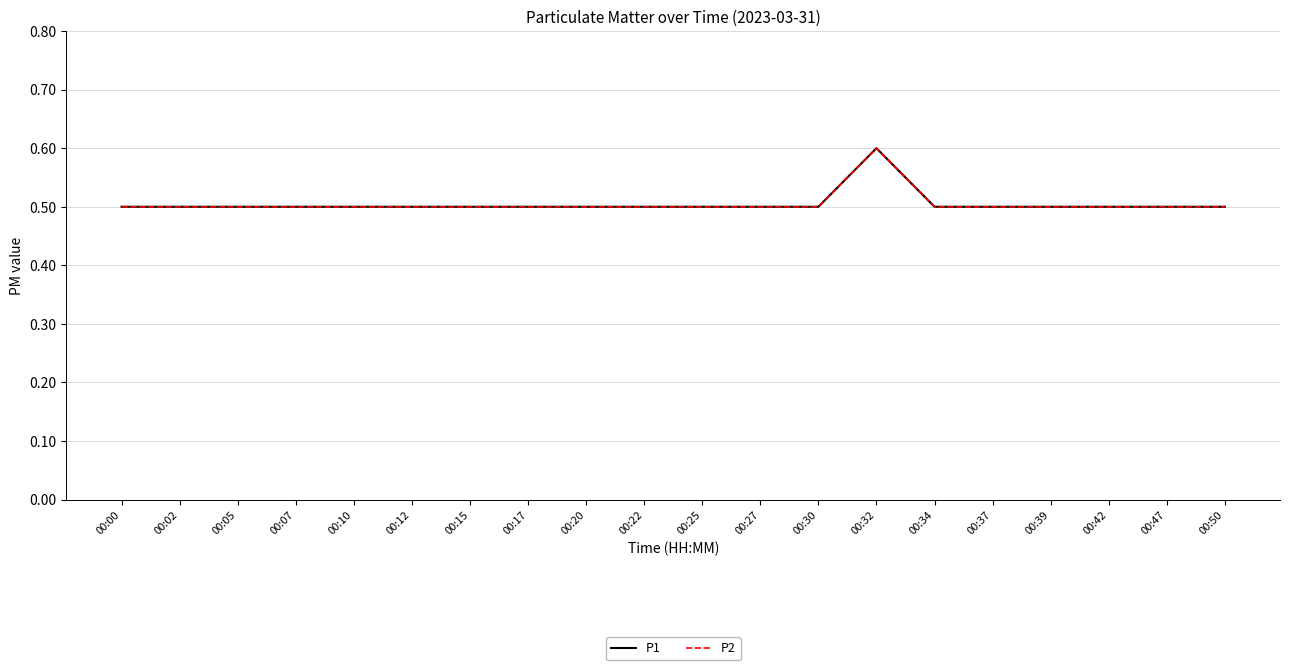

Is this an area chart (filled region under the line)?

No